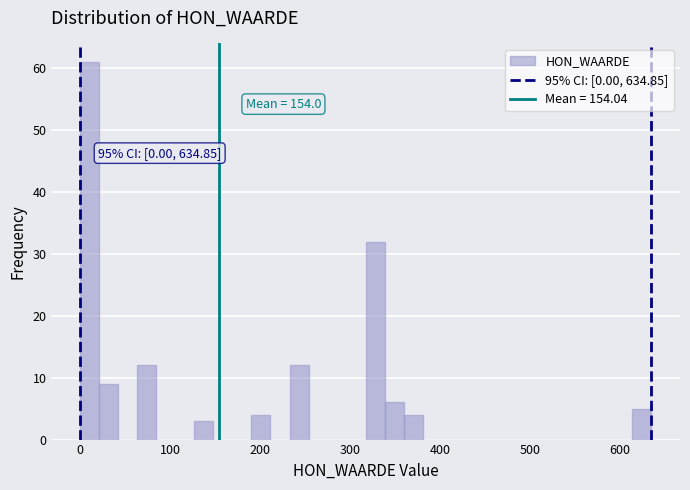

Read against the x-axis, roughly where is the centre of the tallest bar?

10